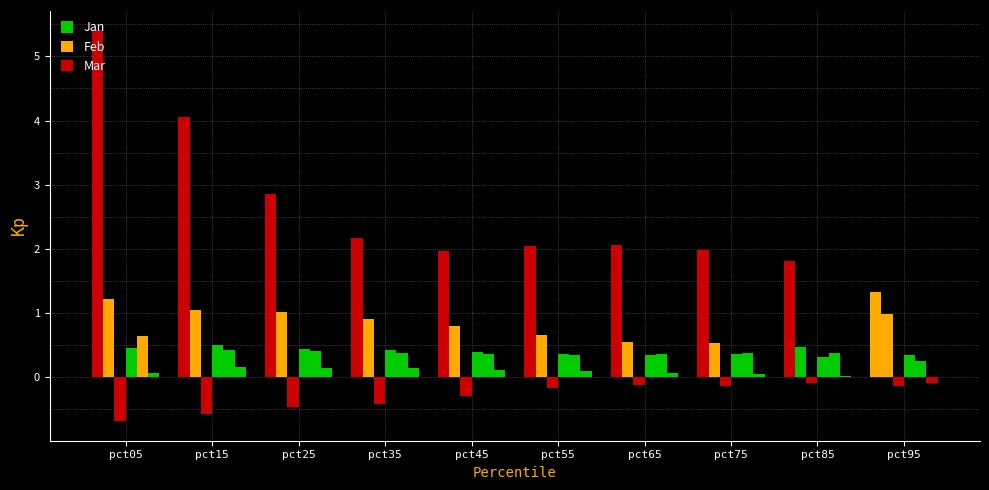

How many series are shown in this chart?

6